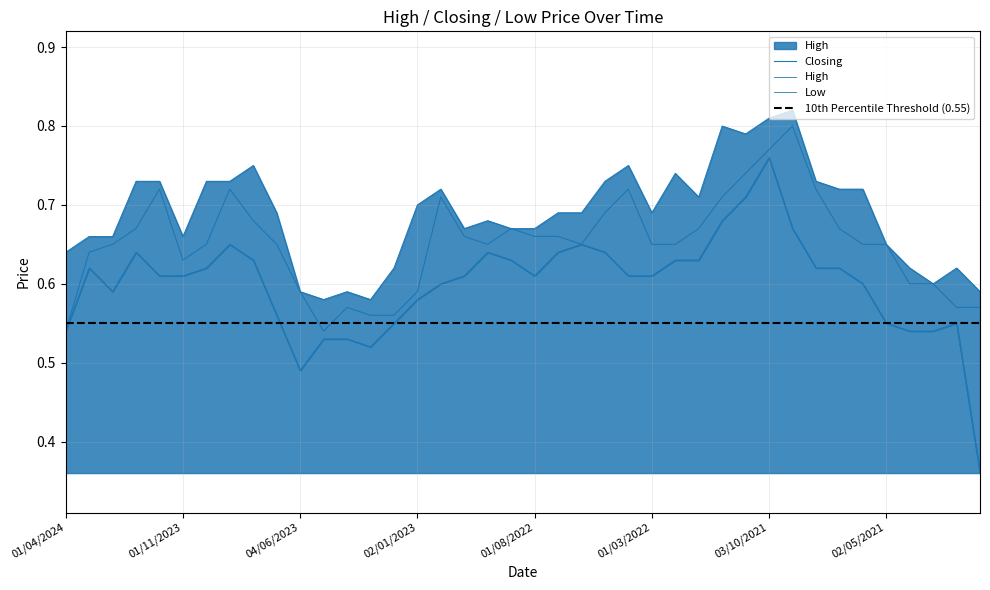

What is the sum of the Closing values at 08/05/2022 and 01/08/2021?

1.4